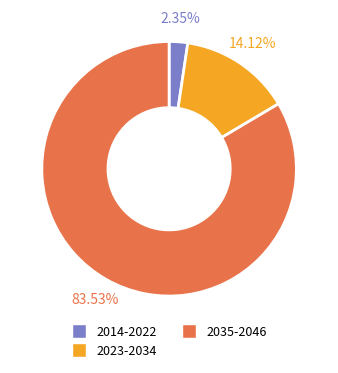

How many slices are in this pie chart?

3